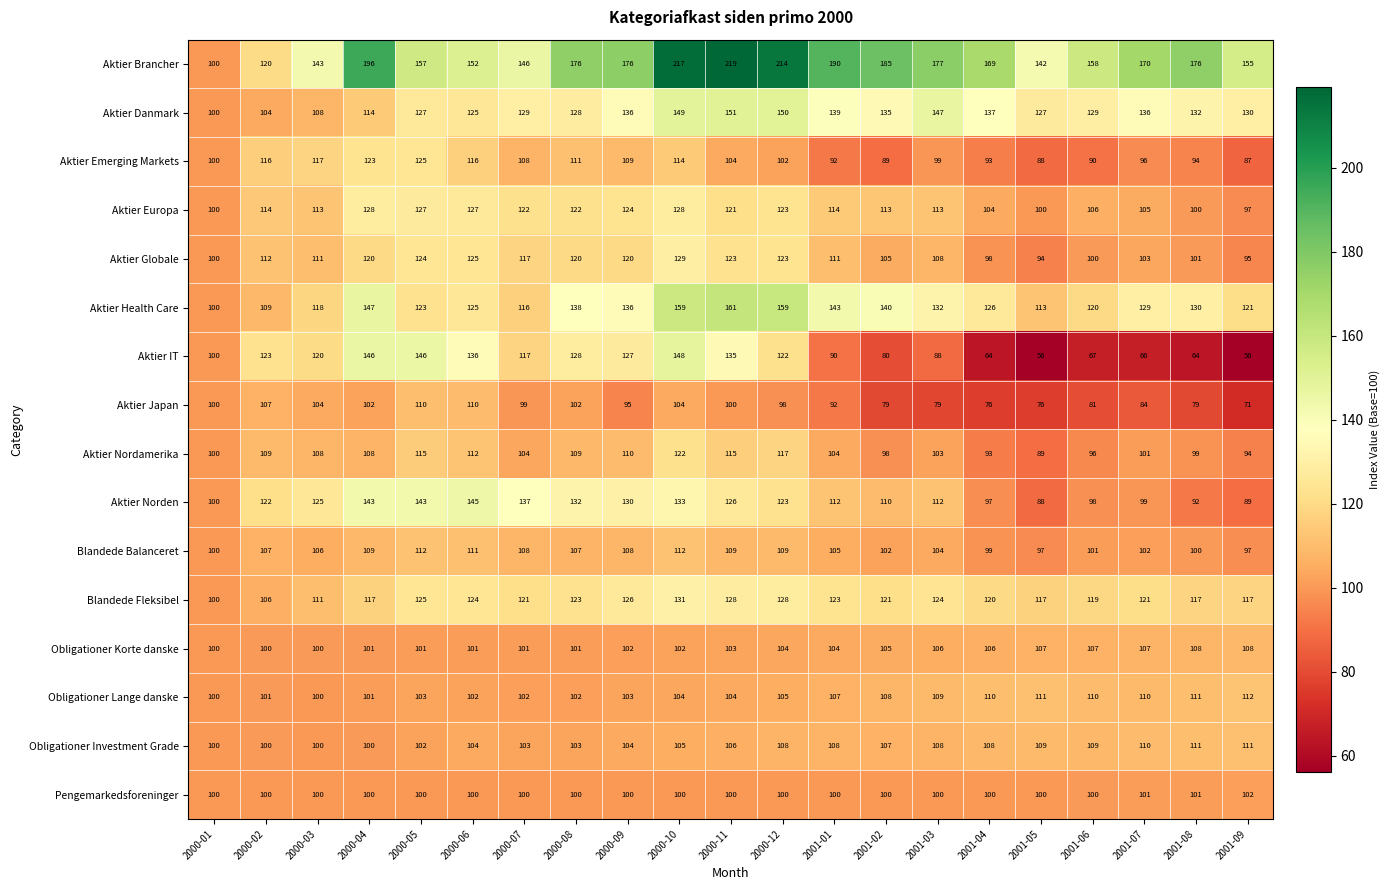

Which series changed the most between 2000-02 and 2001-07?

Aktier IT